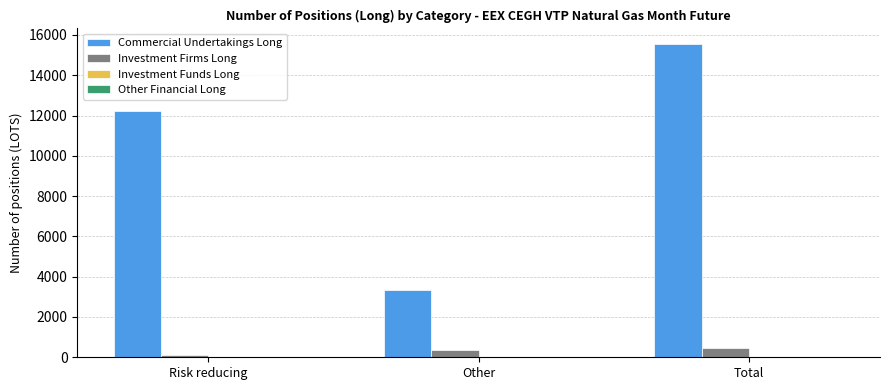

How many distinct data groups are displayed?

2